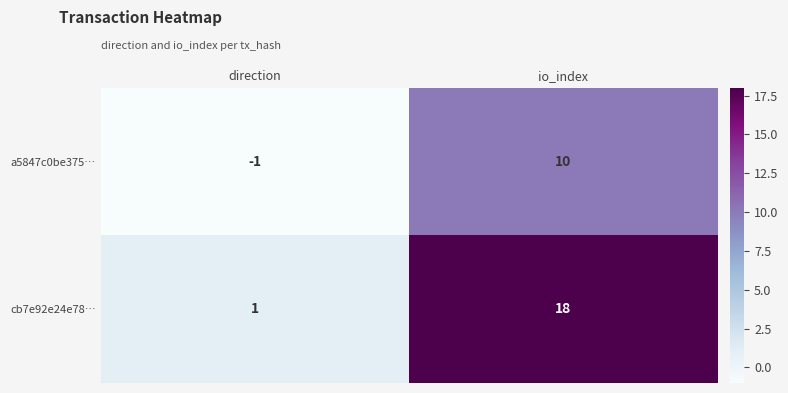

List the series in order of their peak value, lowest first.

a5847c0be375…, cb7e92e24e78…